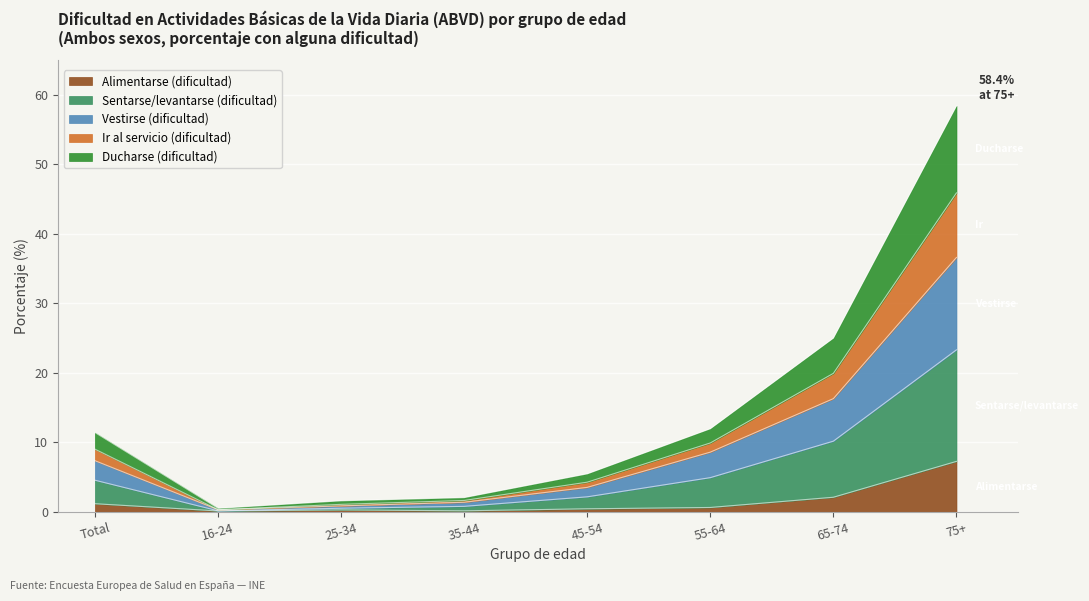

What is the maximum value shown in the chart?

58.4